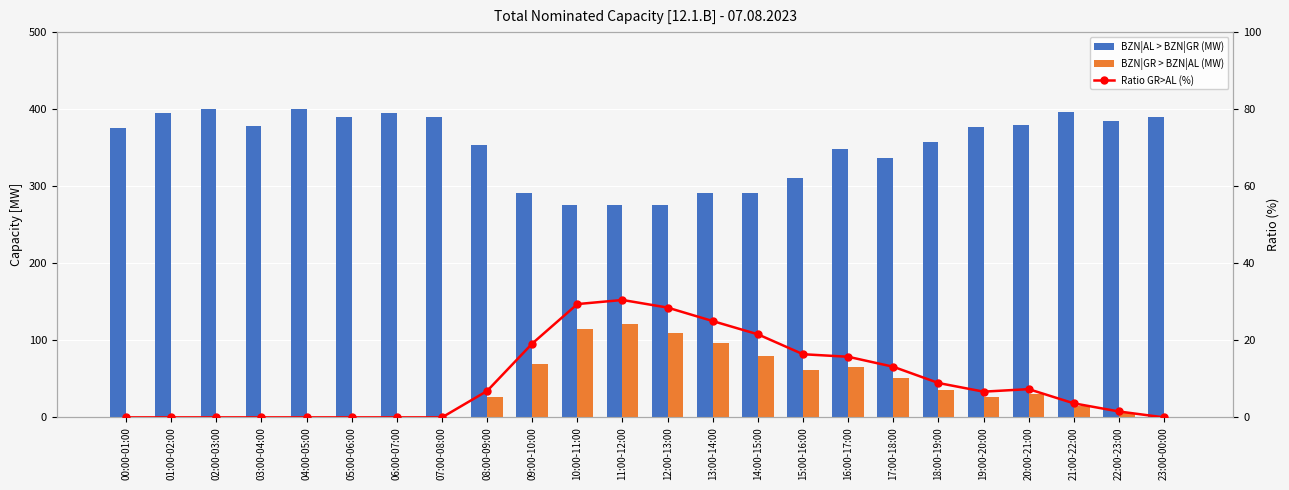

What is the label of the 14th bar from the left?

13:00-14:00